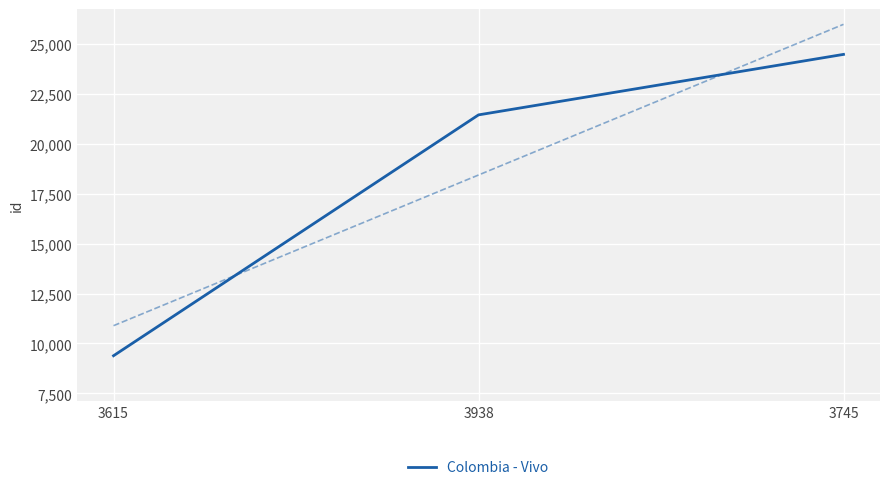

What is the greatest value displayed?

24457